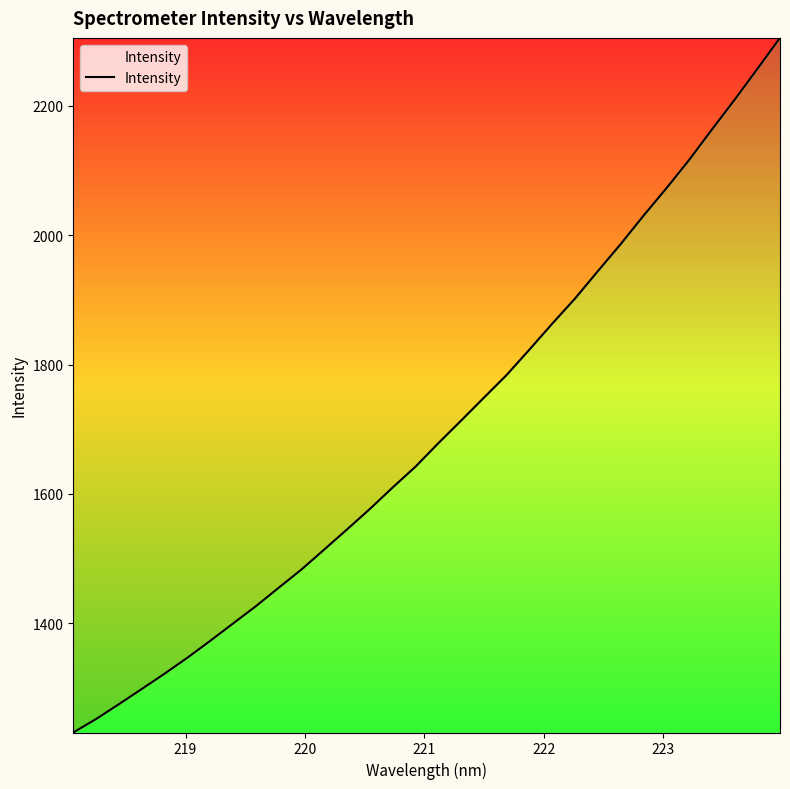

What is the greatest value displayed?

2305.2